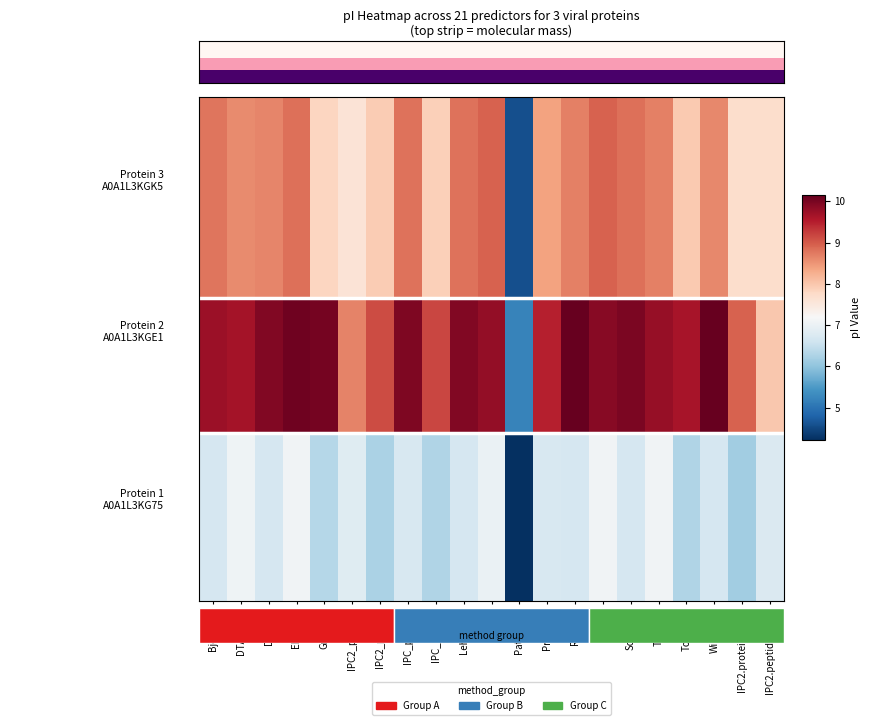

What is the minimum value shown in the chart?

4.2